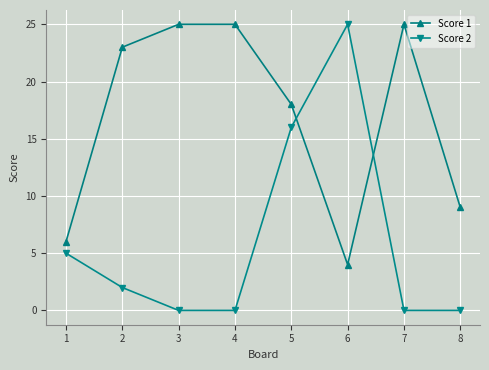

What is the value of the Score 1 point at the 1st from the left?

6